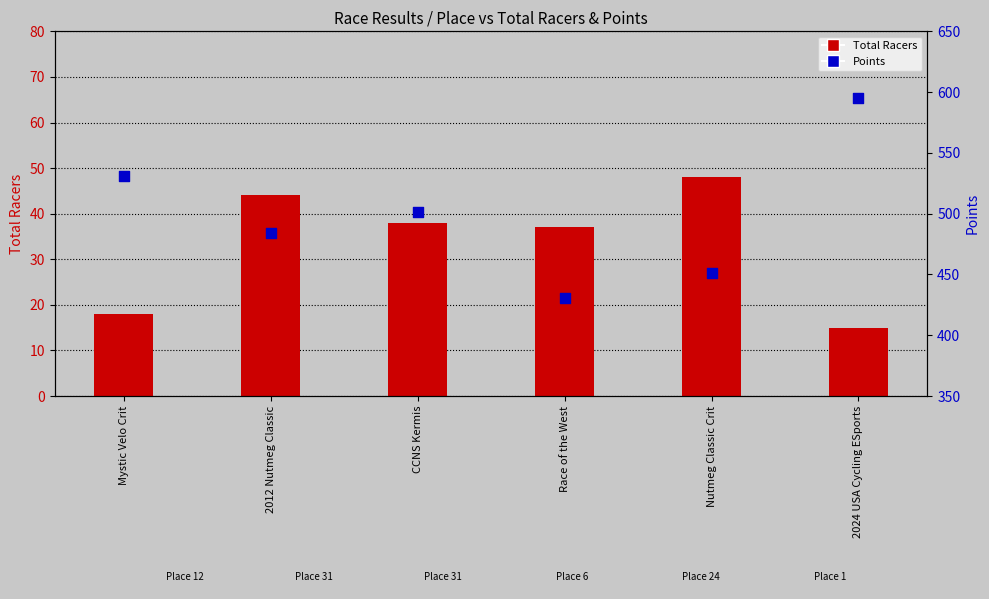

Which series has the largest Y range (max minus min)?

Points